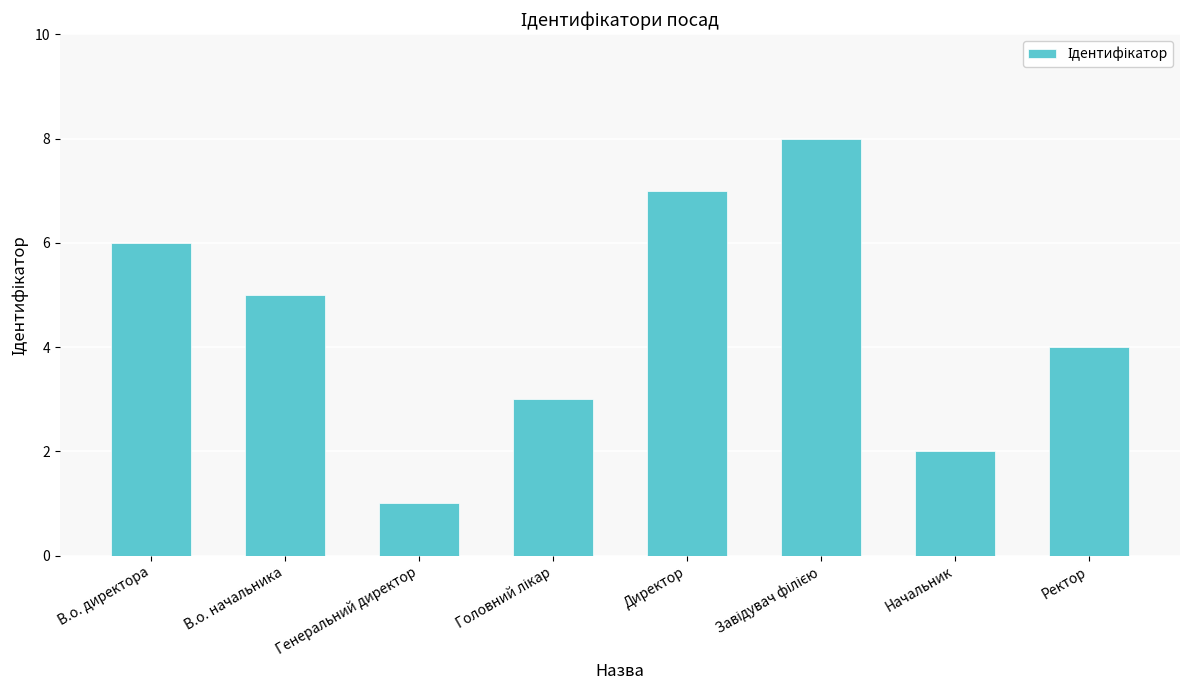

What is the difference between the second highest and minimum values?

6